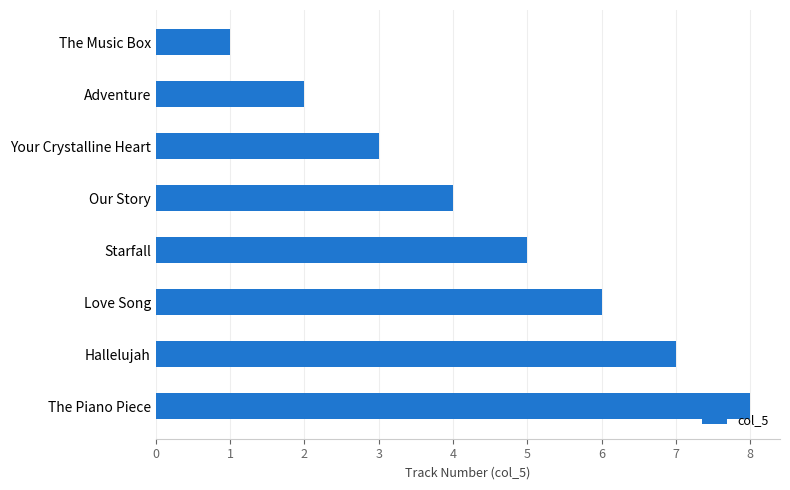

What is the label of the 6th bar from the top?

Love Song